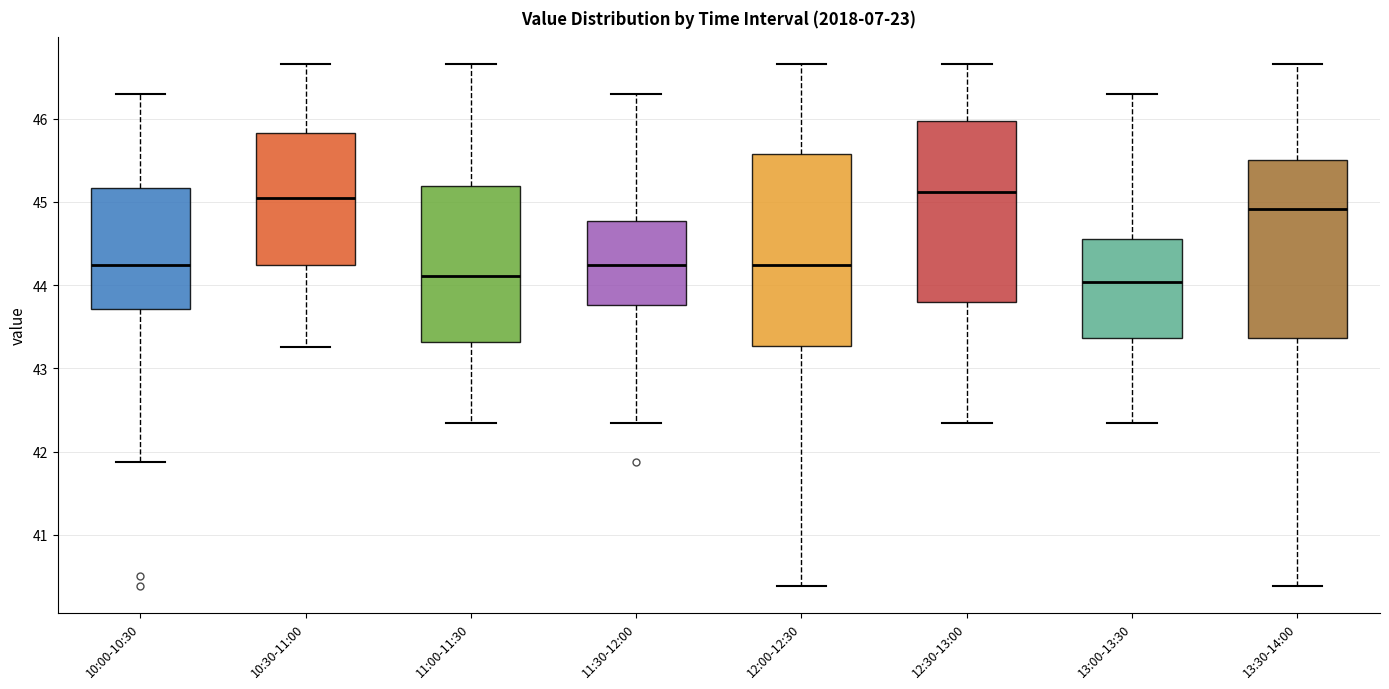

Reading left to right, read every box against the y-axis: the position of its median line, the range the box covers, and the ends of its whiskers. The values are not printed on the chart, so give them approximately, as read against the axis.

10:00-10:30: median 44.2, box 43.7 to 45.2, whiskers 41.9 to 46.3
10:30-11:00: median 45.0, box 44.2 to 45.8, whiskers 43.3 to 46.7
11:00-11:30: median 44.1, box 43.3 to 45.2, whiskers 42.3 to 46.7
11:30-12:00: median 44.2, box 43.8 to 44.8, whiskers 42.3 to 46.3
12:00-12:30: median 44.2, box 43.3 to 45.6, whiskers 40.4 to 46.7
12:30-13:00: median 45.1, box 43.8 to 46.0, whiskers 42.3 to 46.7
13:00-13:30: median 44.0, box 43.4 to 44.6, whiskers 42.3 to 46.3
13:30-14:00: median 44.9, box 43.4 to 45.5, whiskers 40.4 to 46.7